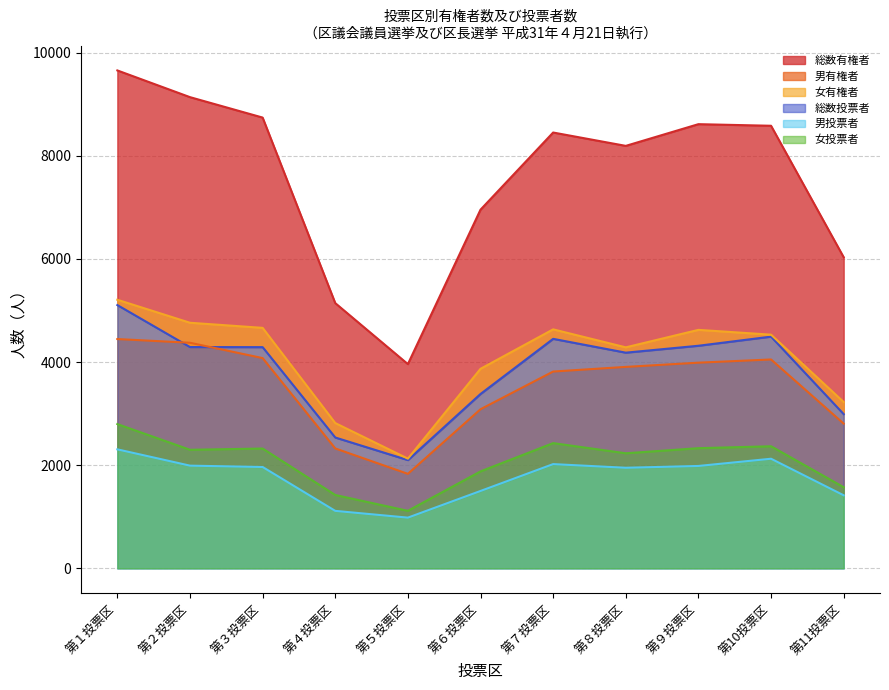

What is the minimum value shown in the chart?

984